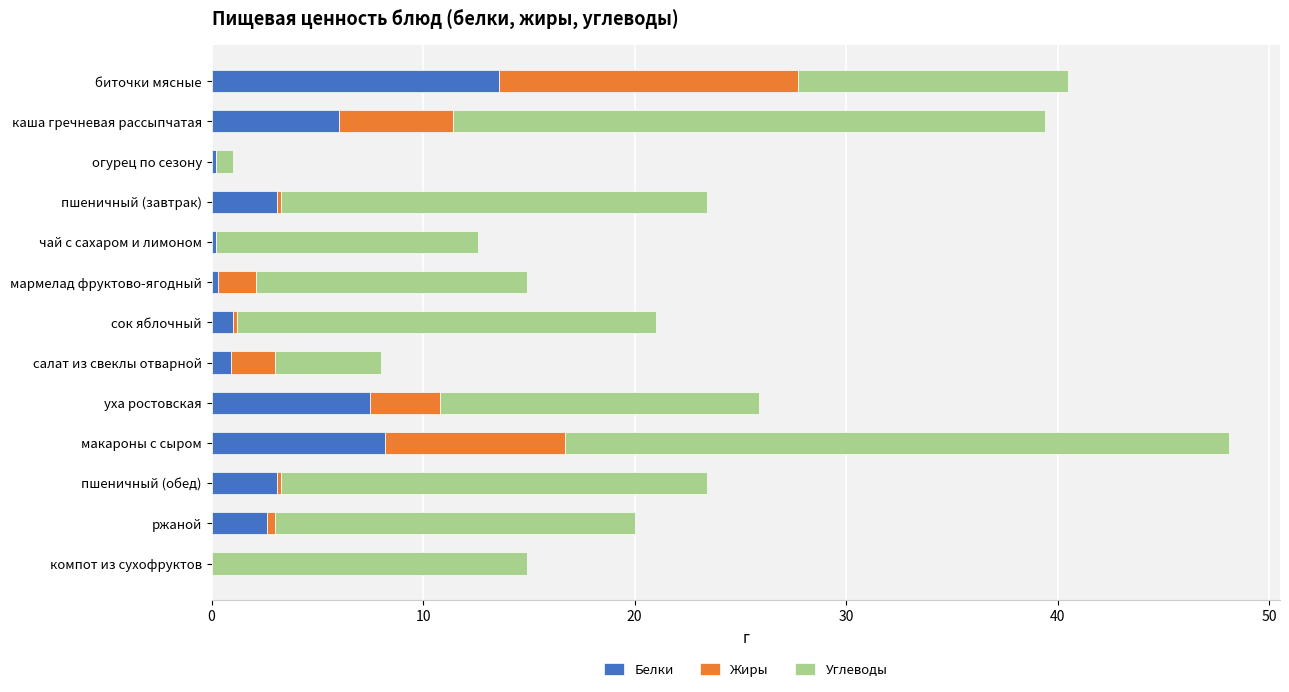

Is it true that Белки equals 0.0 at компот из сухофруктов?

True